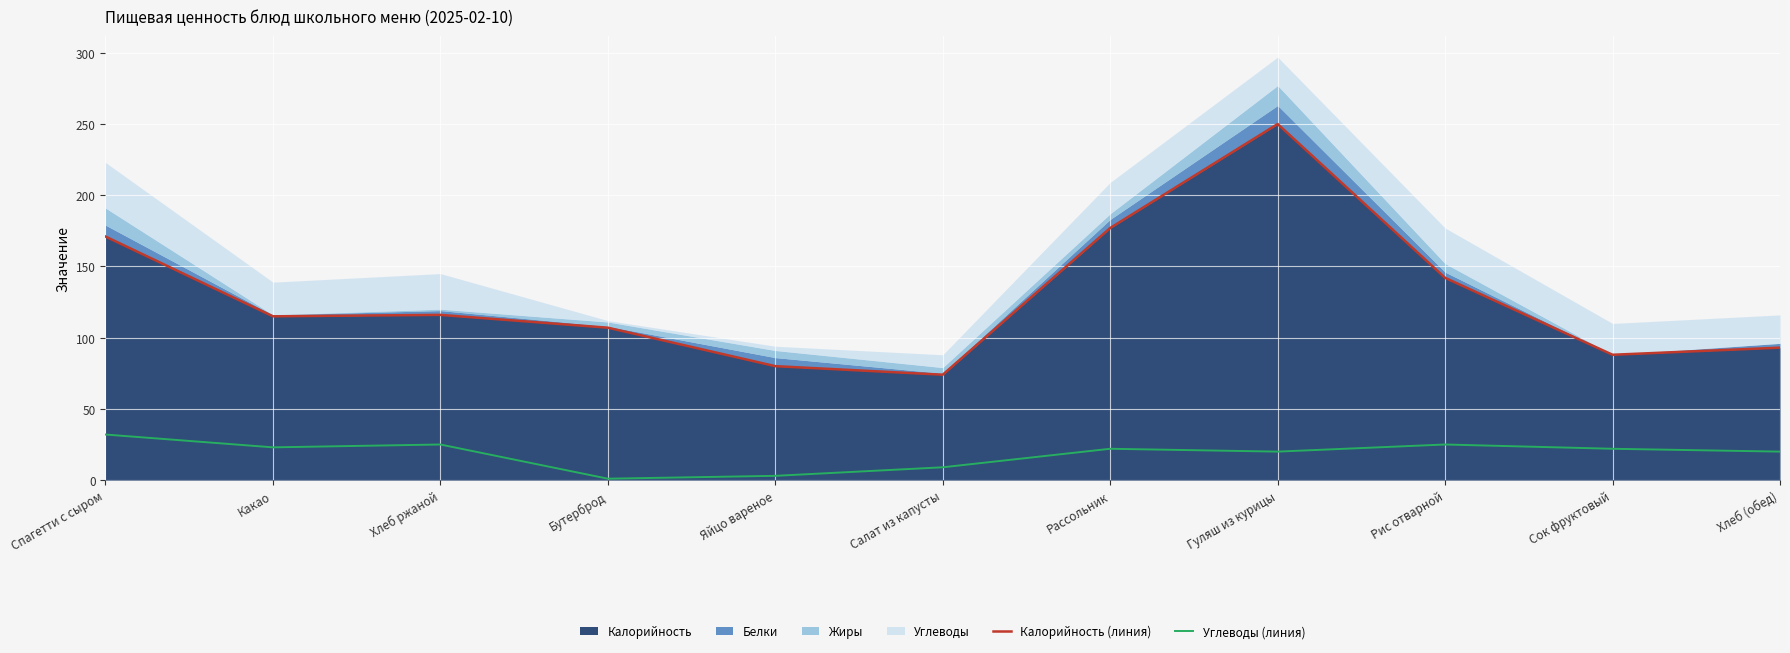

True or false: Калорийность (линия) and Углеводы (линия) intersect in this chart.

False